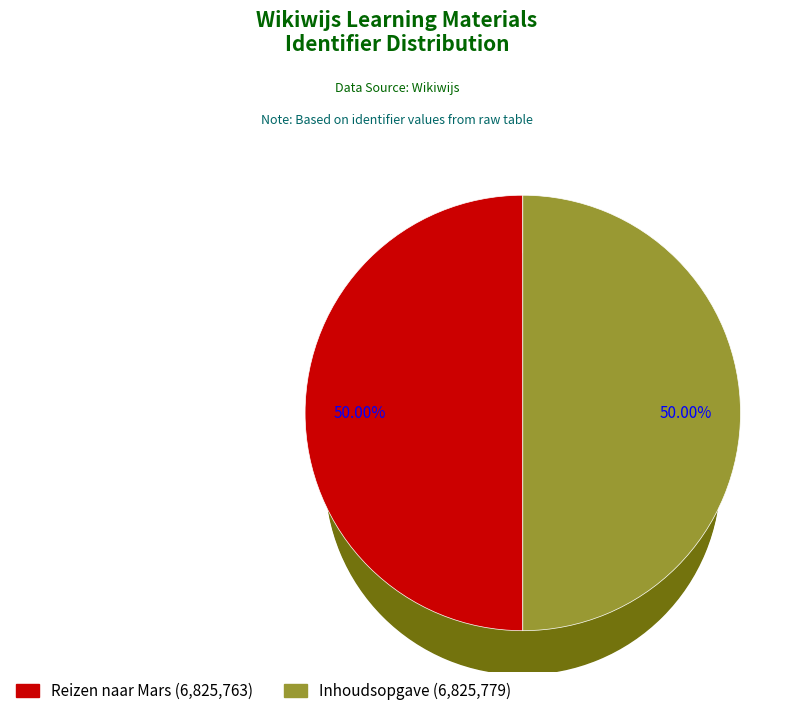

Count the number of slices in the pie.

2